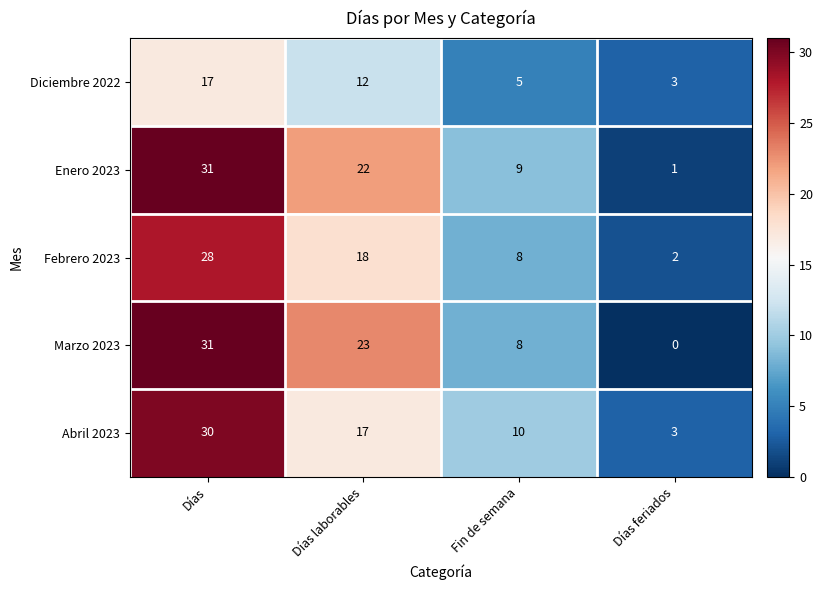

What is the sum of the Febrero 2023 values at Días laborables and Días?

46